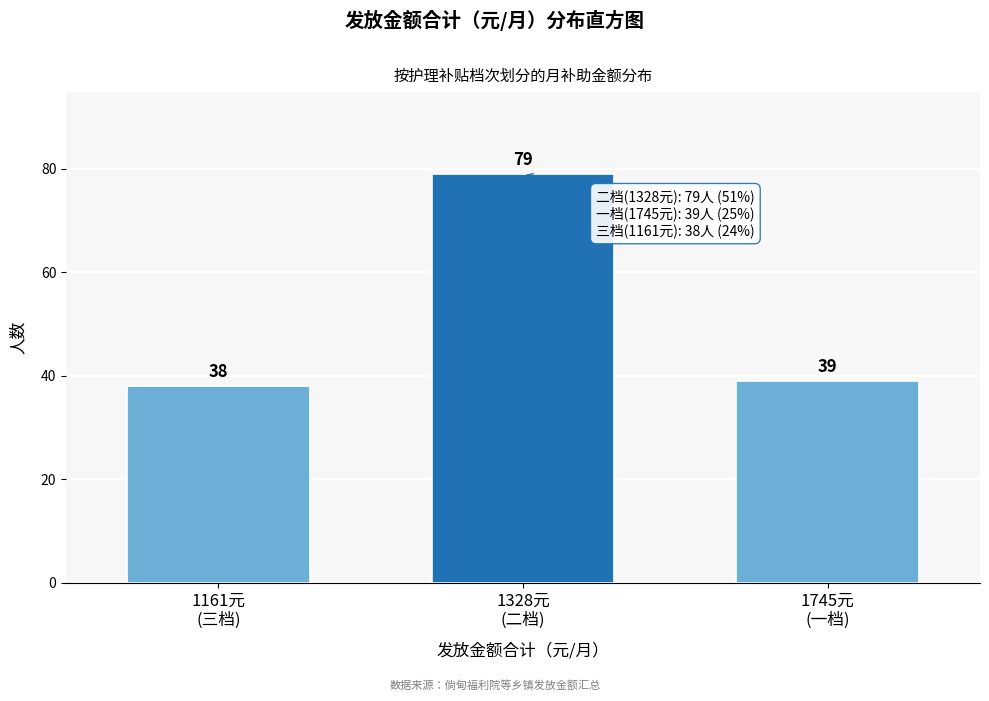

Reading left to right, transcribe all the data shown in this chart.

38	79	39